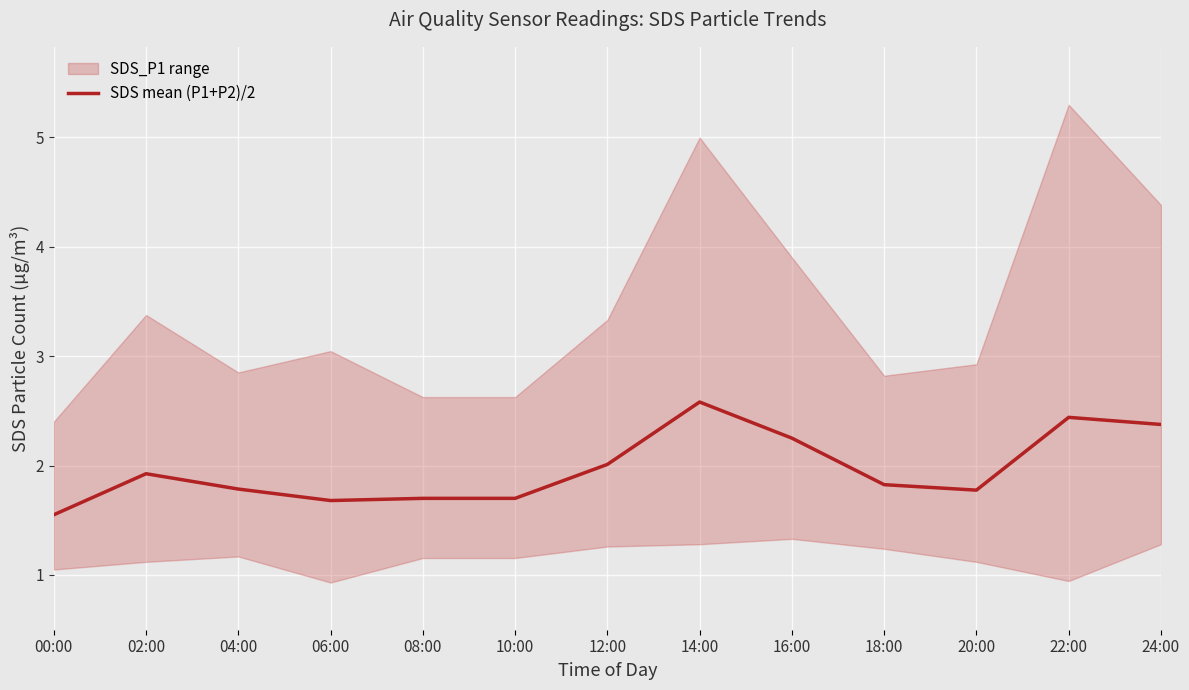

Is it true that SDS mean (P1+P2)/2 equals 0.7 at 18:00?

False